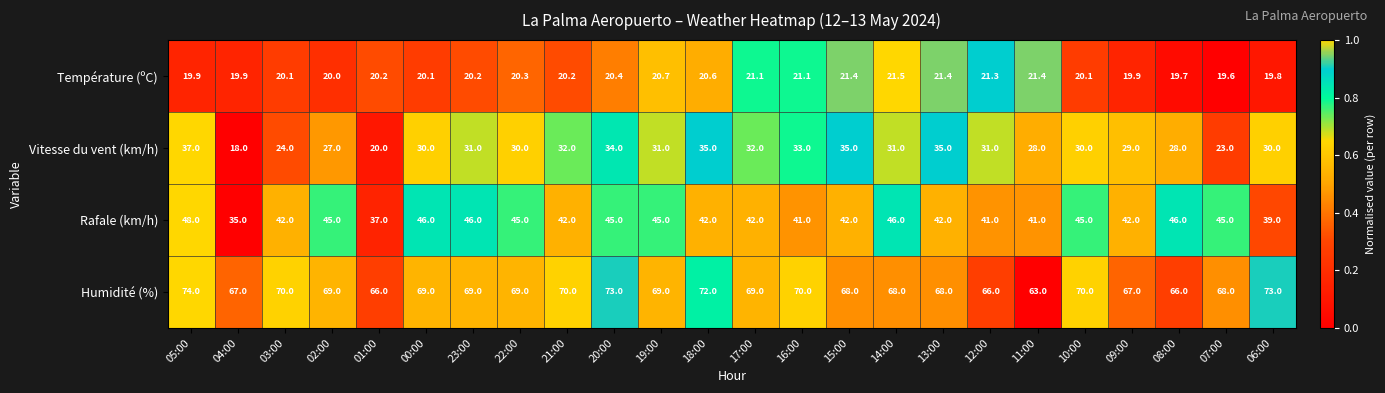

True or false: Température (ºC) has a value of 30.9 at 02:00.

False